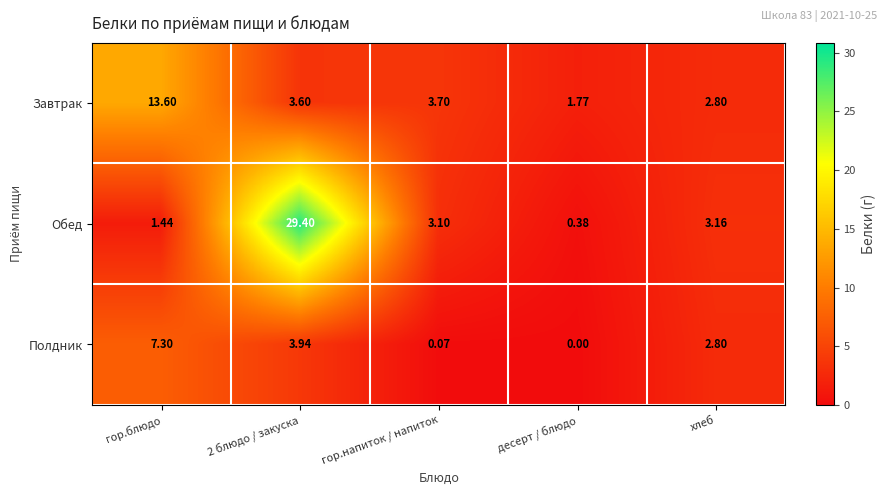

Which category has the lowest value across all series?

десерт / блюдо